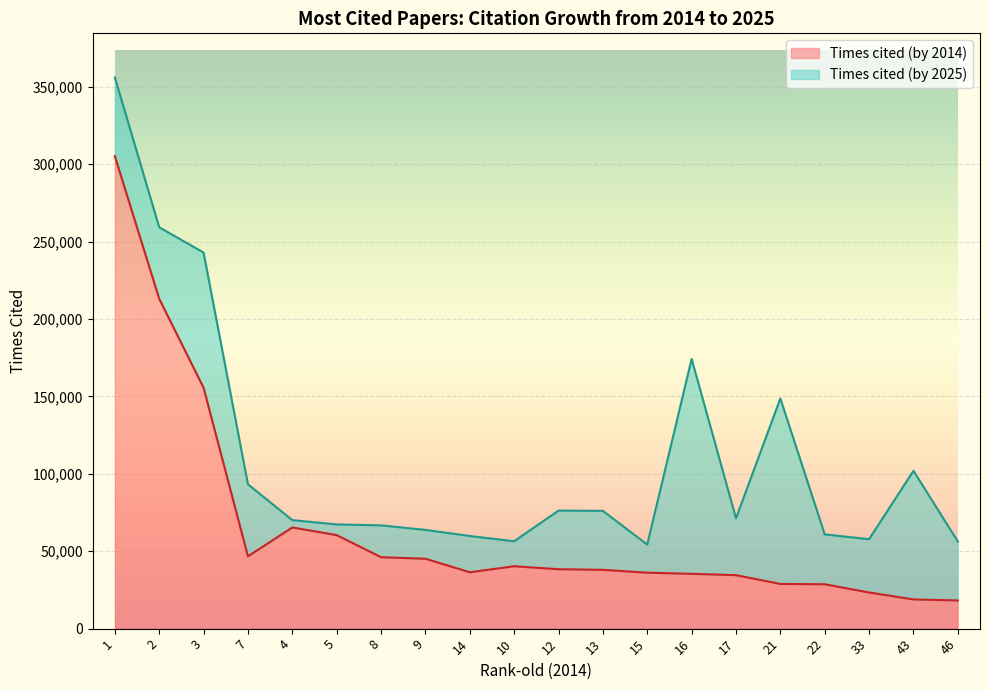

True or false: Times cited (by 2025) and Times cited (by 2014) cross at least once.

False